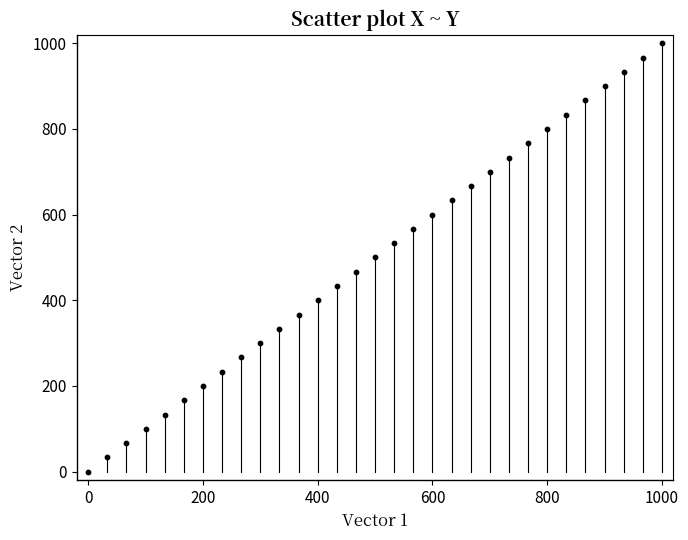

What is the range of Y values (max minus min)?

1000.0